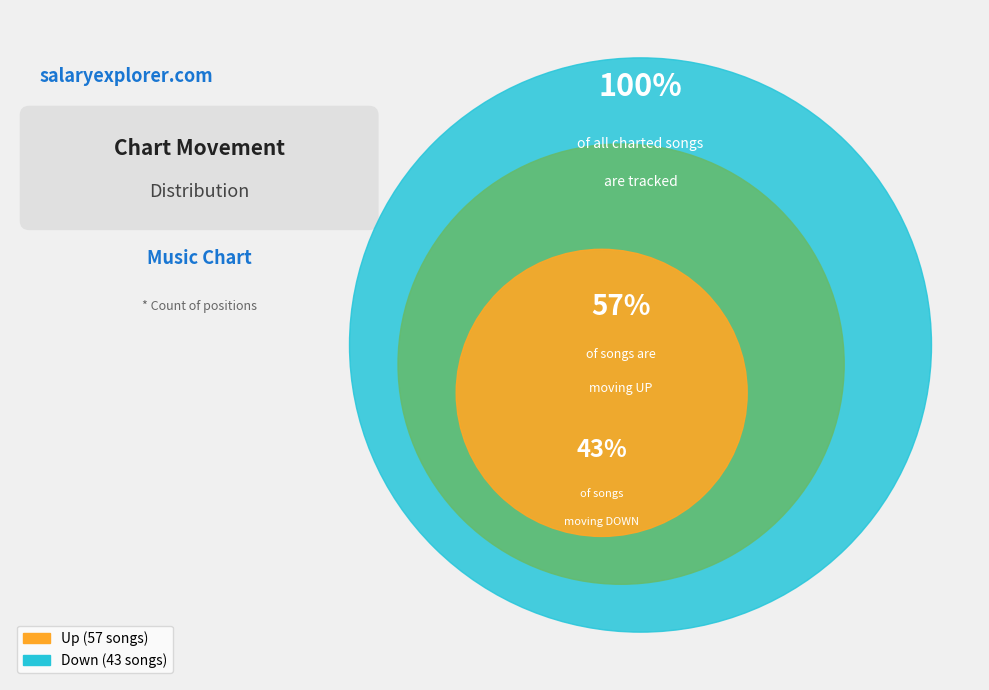

Do up and down together represent more than half of the pie?

Yes